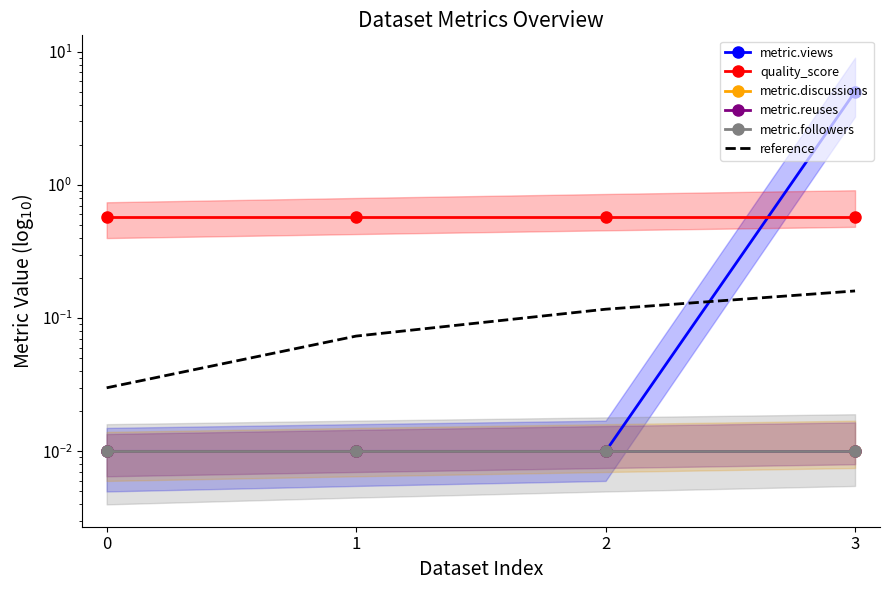

True or false: quality_score and metric.discussions intersect in this chart.

False